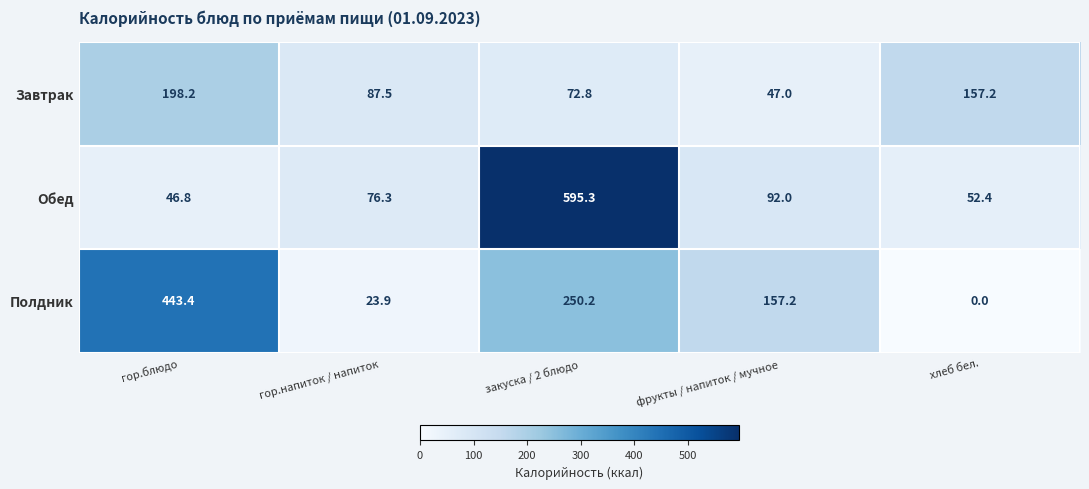

How many values in Полдник are above zero?

4